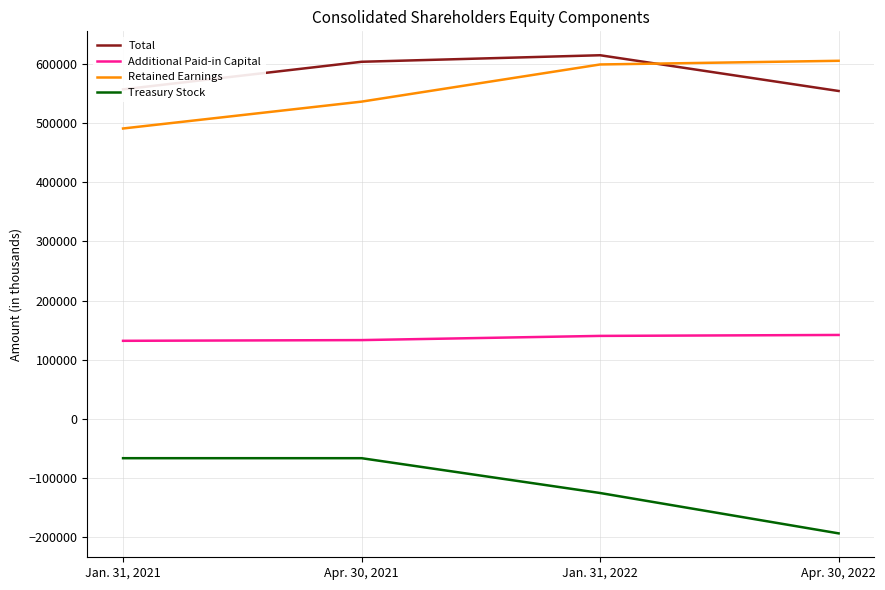

Where is Treasury Stock nearest to the value -129830?

Jan. 31, 2022